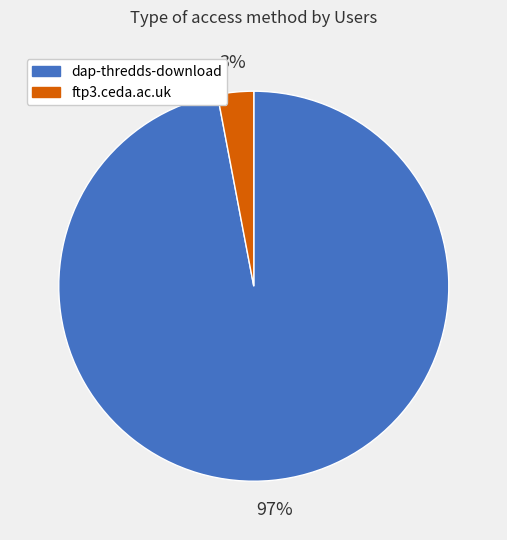

Which slice is the smallest?

ftp3.ceda.ac.uk